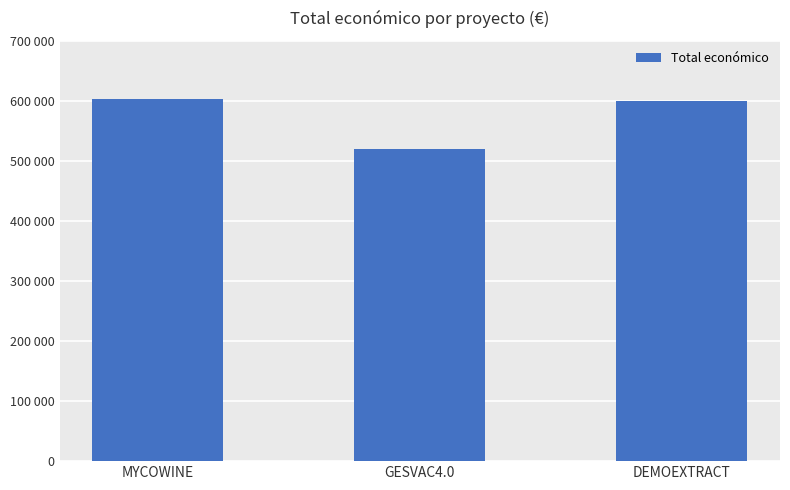

What is the label of the 1st bar from the left?

MYCOWINE